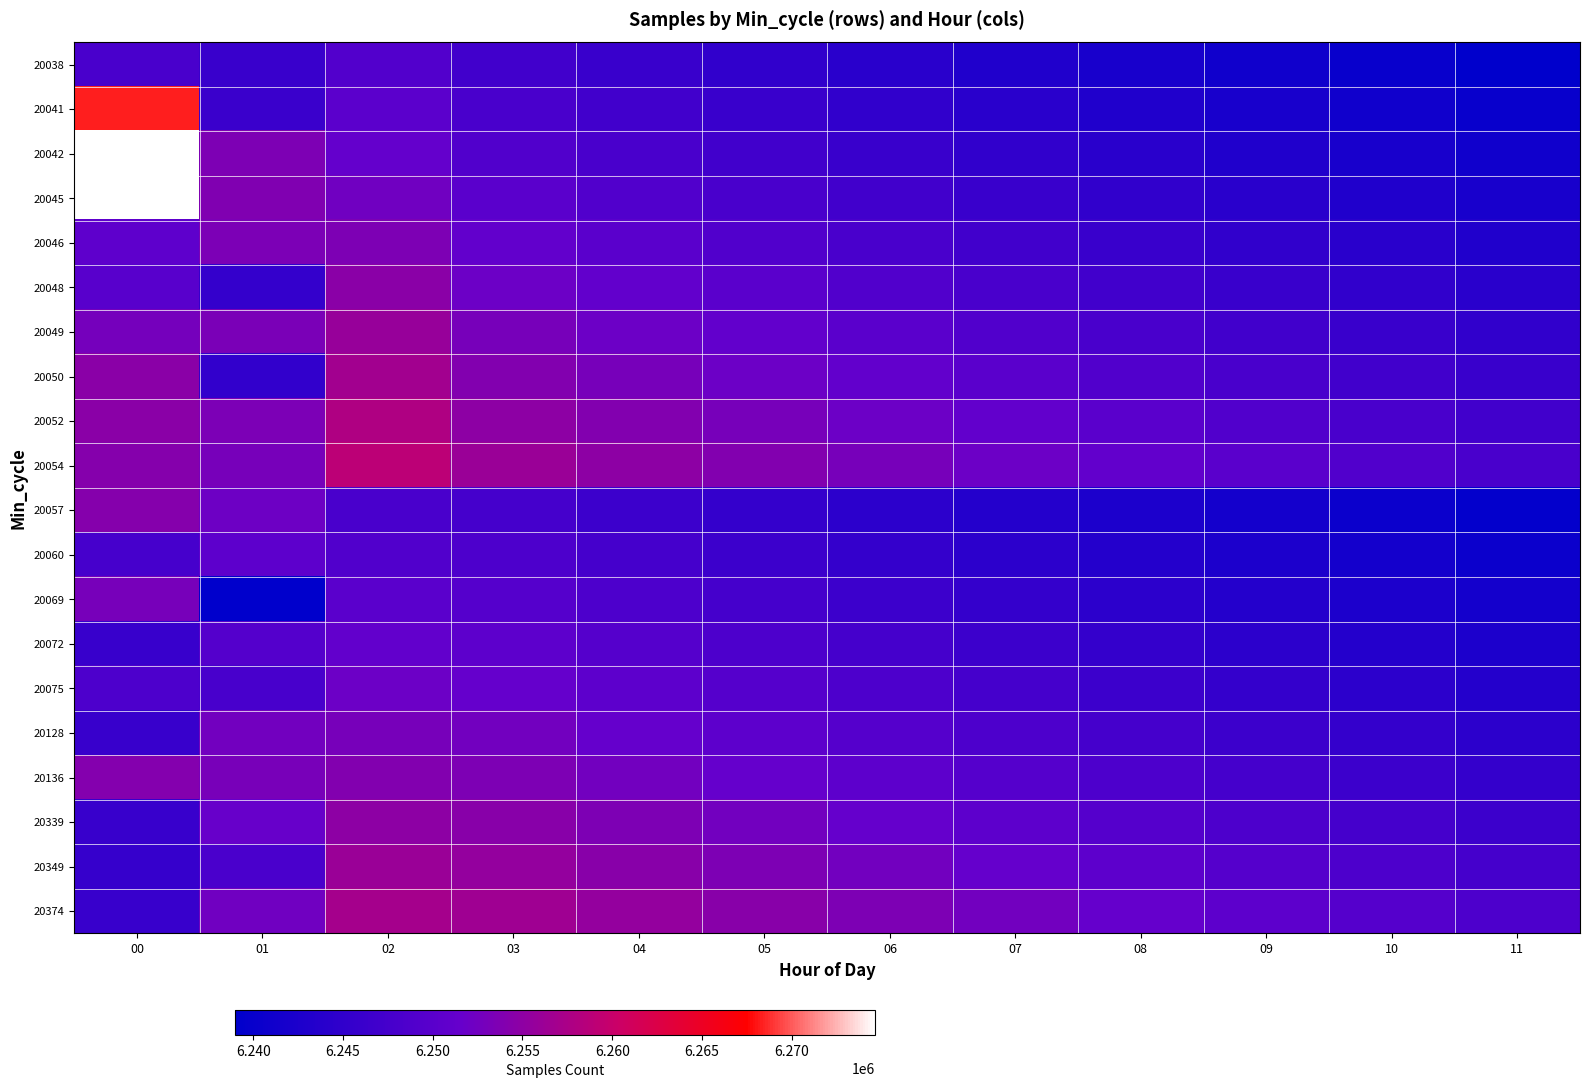

Reading left to right, what are all the values shown in this chart?

20038: 00=6247931	01=6246049	02=6249100	03=6247000	04=6246000	05=6245000	06=6244000	07=6243000	08=6242000	09=6241000	10=6240000	11=6239000
20041: 00=6268339	01=6246105	02=6250200	03=6248000	04=6247000	05=6246000	06=6245000	07=6244000	08=6243000	09=6242000	10=6241000	11=6240000
20042: 00=6274647	01=6253583	02=6251300	03=6249000	04=6248000	05=6247000	06=6246000	07=6245000	08=6244000	09=6243000	10=6242000	11=6241000
20045: 00=6274625	01=6253783	02=6252400	03=6250000	04=6249000	05=6248000	06=6247000	07=6246000	08=6245000	09=6244000	10=6243000	11=6242000
20046: 00=6250606	01=6253445	02=6253500	03=6251000	04=6250000	05=6249000	06=6248000	07=6247000	08=6246000	09=6245000	10=6244000	11=6243000
20048: 00=6249740	01=6245461	02=6254600	03=6252000	04=6251000	05=6250000	06=6249000	07=6248000	08=6247000	09=6246000	10=6245000	11=6244000
20049: 00=6252875	01=6253226	02=6255700	03=6253000	04=6252000	05=6251000	06=6250000	07=6249000	08=6248000	09=6247000	10=6246000	11=6245000
20050: 00=6254587	01=6245162	02=6256800	03=6254000	04=6253000	05=6252000	06=6251000	07=6250000	08=6249000	09=6248000	10=6247000	11=6246000
20052: 00=6254596	01=6253353	02=6257900	03=6255000	04=6254000	05=6253000	06=6252000	07=6251000	08=6250000	09=6249000	10=6248000	11=6247000
20054: 00=6254302	01=6252971	02=6259000	03=6256000	04=6255000	05=6254000	06=6253000	07=6252000	08=6251000	09=6250000	10=6249000	11=6248000
20057: 00=6254281	01=6252171	02=6248000	03=6247500	04=6246500	05=6245500	06=6244500	07=6243500	08=6242500	09=6241500	10=6240500	11=6239500
20060: 00=6247742	01=6250516	02=6249000	03=6248500	04=6247500	05=6246500	06=6245500	07=6244500	08=6243500	09=6242500	10=6241500	11=6240500
20069: 00=6252989	01=6238978	02=6250000	03=6249500	04=6248500	05=6247500	06=6246500	07=6245500	08=6244500	09=6243500	10=6242500	11=6241500
20072: 00=6245900	01=6249365	02=6251000	03=6250500	04=6249500	05=6248500	06=6247500	07=6246500	08=6245500	09=6244500	10=6243500	11=6242500
20075: 00=6248460	01=6247767	02=6252000	03=6251500	04=6250500	05=6249500	06=6248500	07=6247500	08=6246500	09=6245500	10=6244500	11=6243500
20128: 00=6245911	01=6252532	02=6253000	03=6252500	04=6251500	05=6250500	06=6249500	07=6248500	08=6247500	09=6246500	10=6245500	11=6244500
20136: 00=6254095	01=6253147	02=6254000	03=6253500	04=6252500	05=6251500	06=6250500	07=6249500	08=6248500	09=6247500	10=6246500	11=6245500
20339: 00=6245852	01=6251520	02=6255000	03=6254500	04=6253500	05=6252500	06=6251500	07=6250500	08=6249500	09=6248500	10=6247500	11=6246500
20349: 00=6245715	01=6248039	02=6256000	03=6255500	04=6254500	05=6253500	06=6252500	07=6251500	08=6250500	09=6249500	10=6248500	11=6247500
20374: 00=6245835	01=6252388	02=6257000	03=6256500	04=6255500	05=6254500	06=6253500	07=6252500	08=6251500	09=6250500	10=6249500	11=6248500